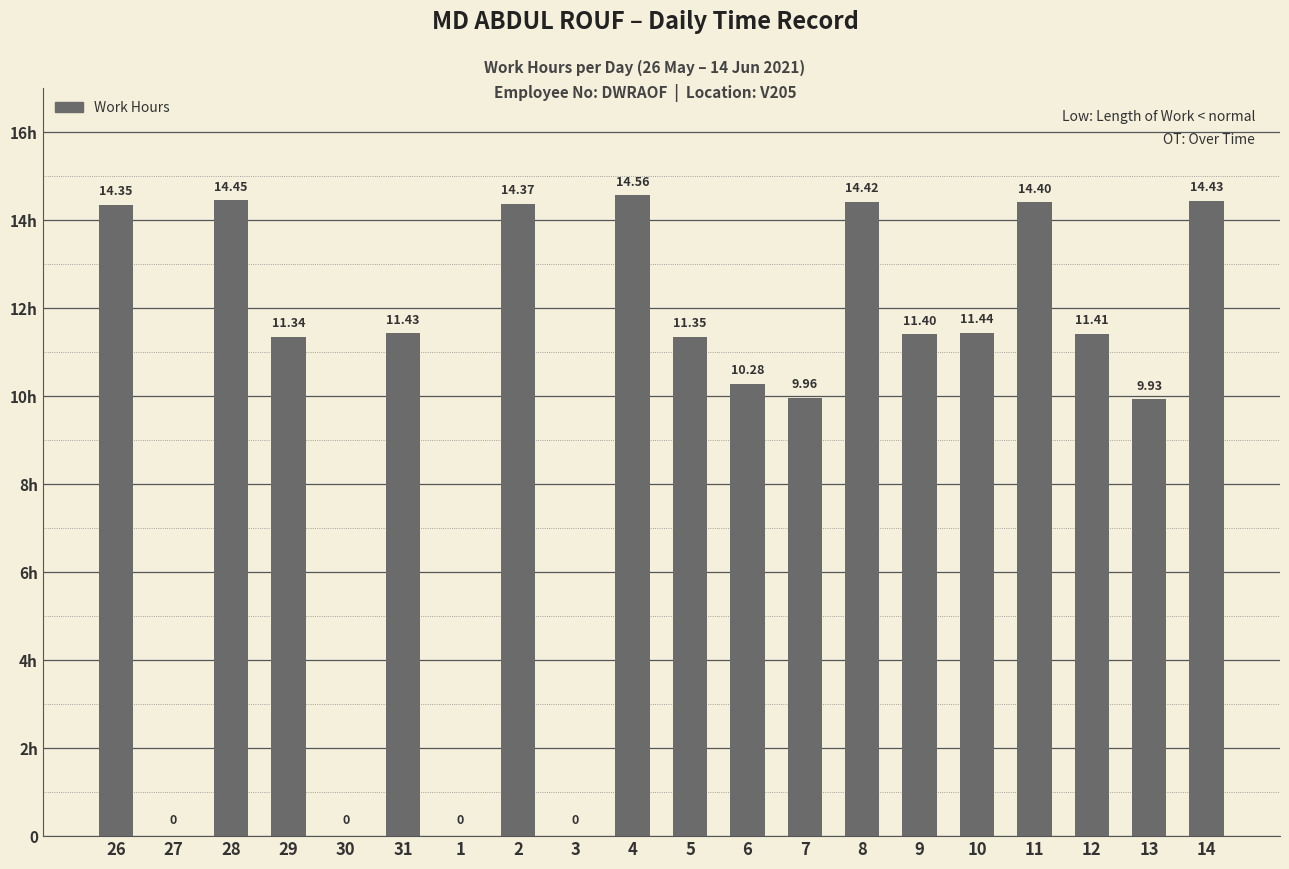

What is the approximate value at 12?

11.4